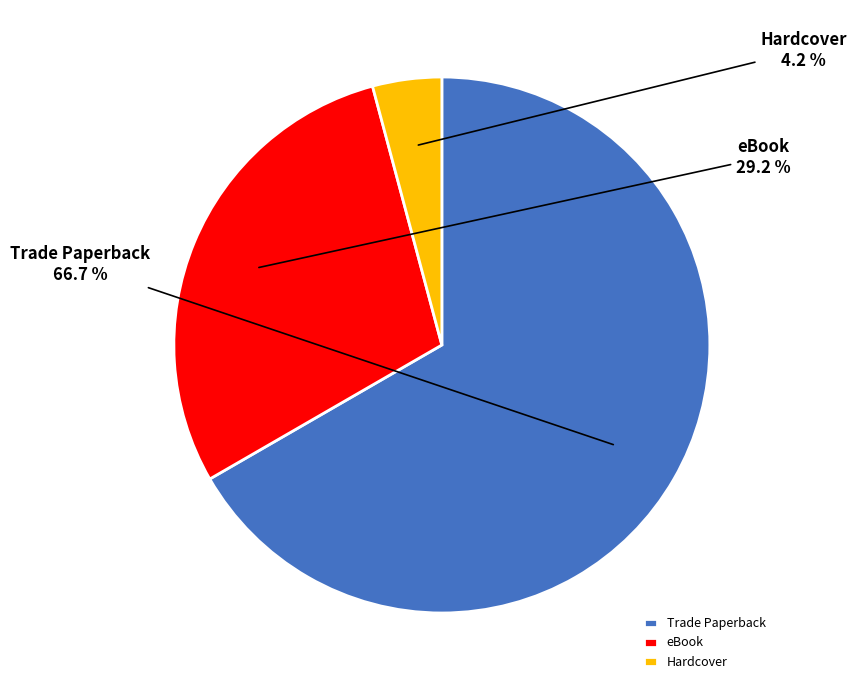

Which has a higher value, eBook or Hardcover?

eBook